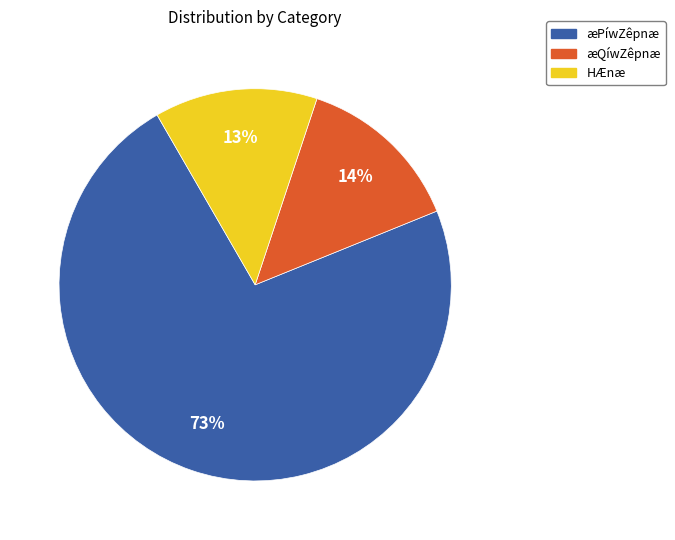

To the nearest percent, what portion does HÆnæ represent?

13%